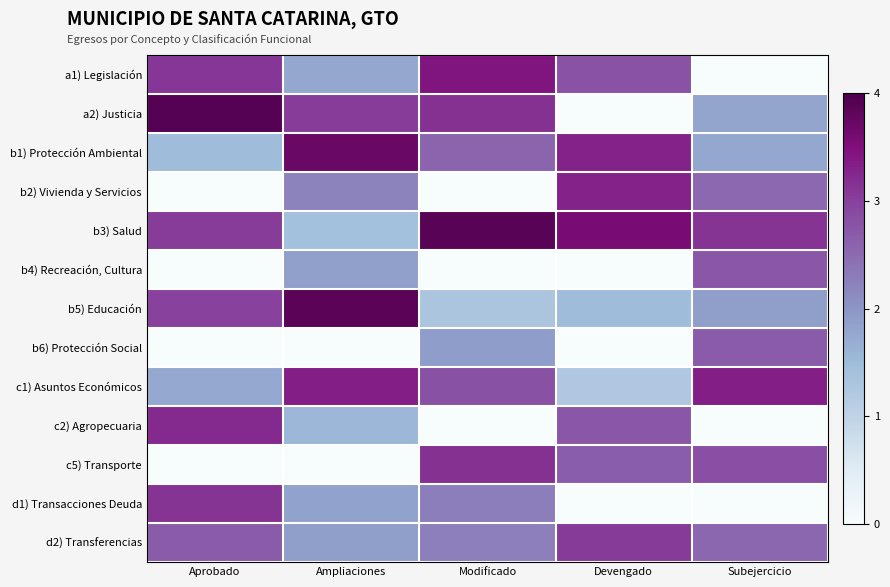

Rank the series by their maximum value, from lowest to highest.

b6) Protección Social, b4) Recreación, Cultura, d2) Transferencias, d1) Transacciones Deuda, c5) Transporte, c2) Agropecuaria, b2) Vivienda y Servicios, c1) Asuntos Económicos, a1) Legislación, b1) Protección Ambiental, b5) Educación, b3) Salud, a2) Justicia